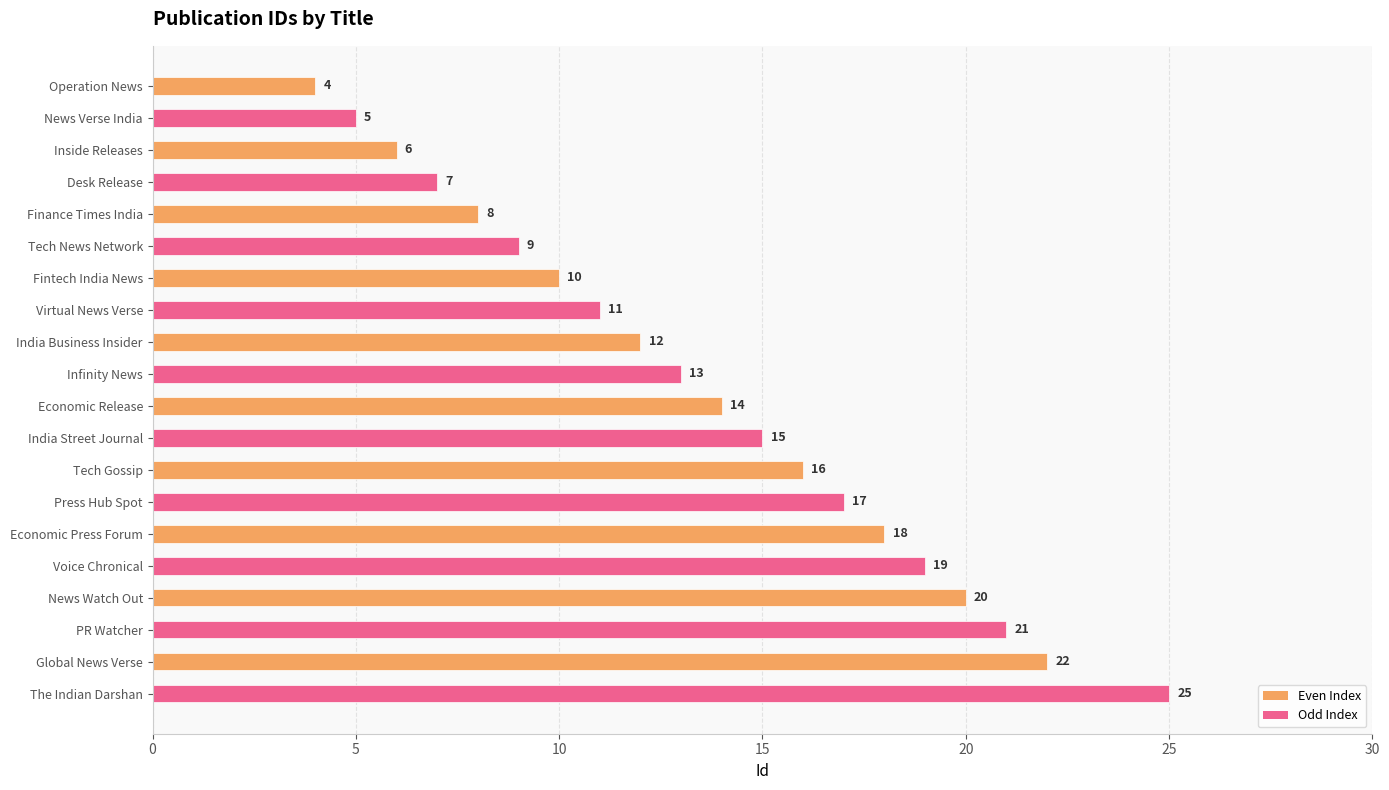

What position from the top is Economic Release?

11